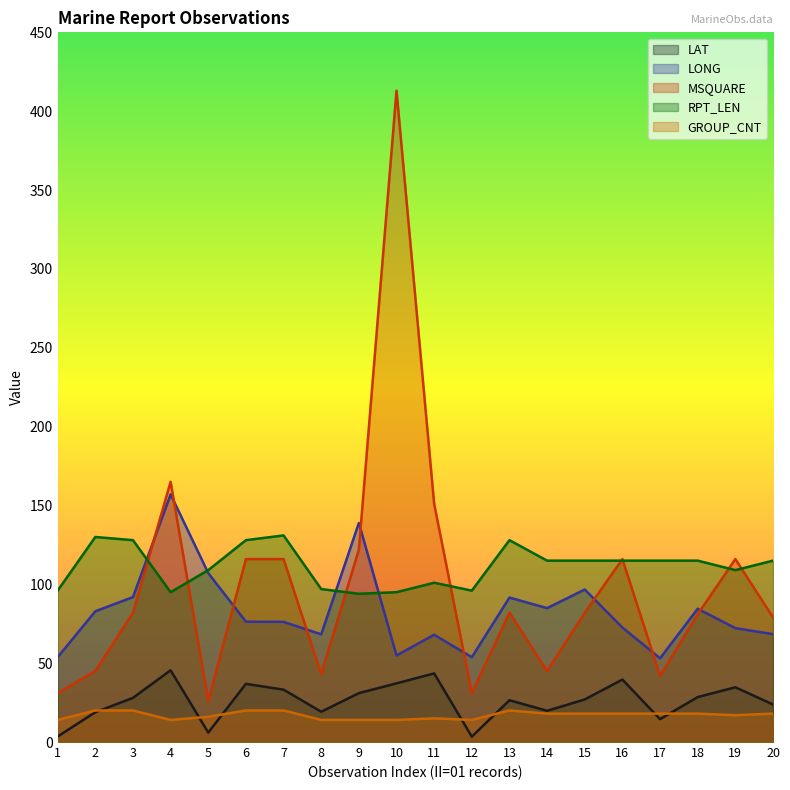

Which series changed the most between 8 and 16?

MSQUARE